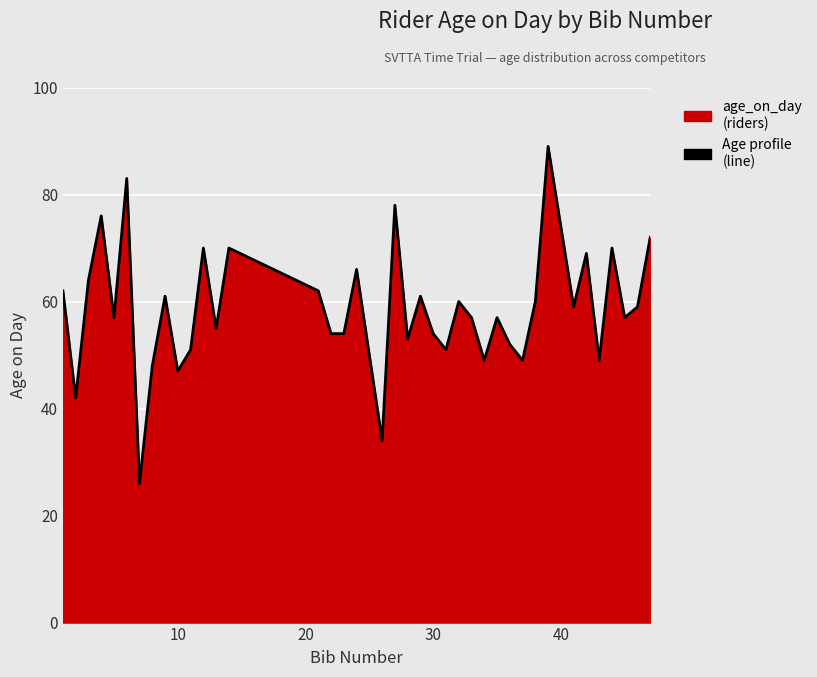

What is the greatest value displayed?

89